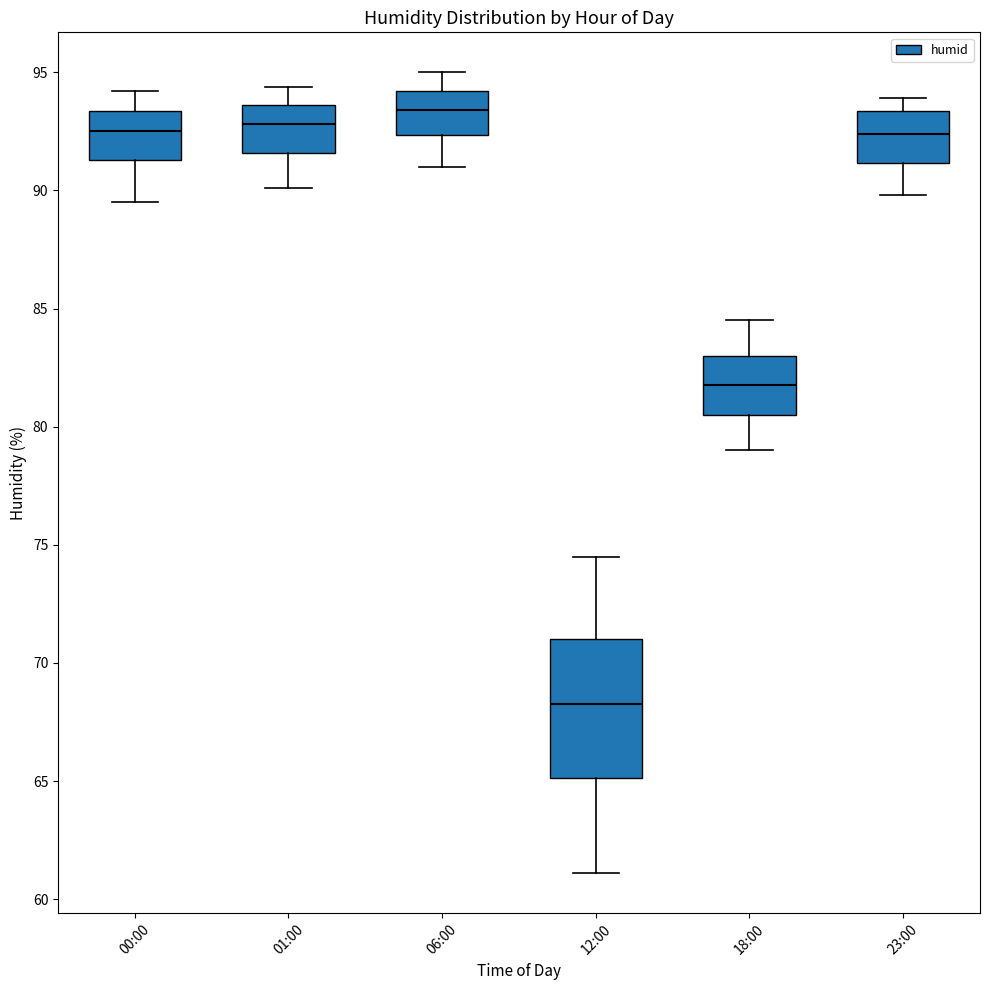

Where does the median line of the box for 12:00 sit on the y-axis? The values are not printed on the chart, so give them approximately, as read against the axis.

68.5